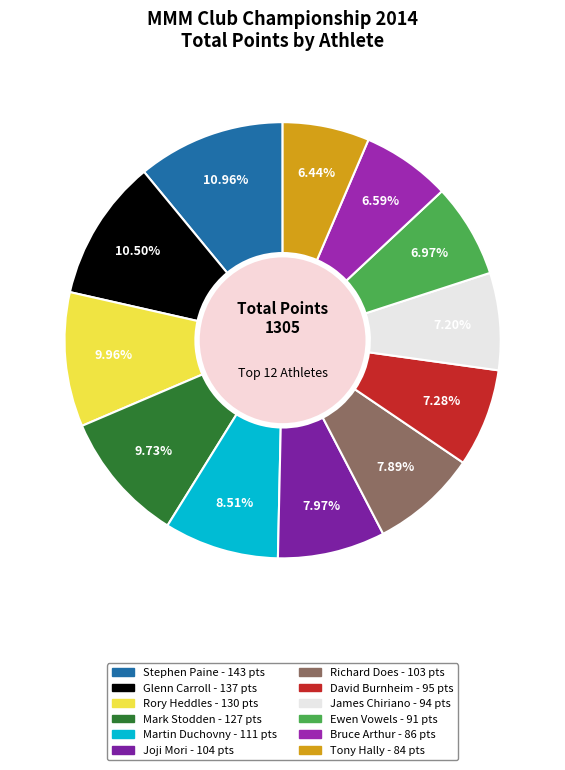

The Stephen Paine slice represents 22% of the pie. True or false?

False